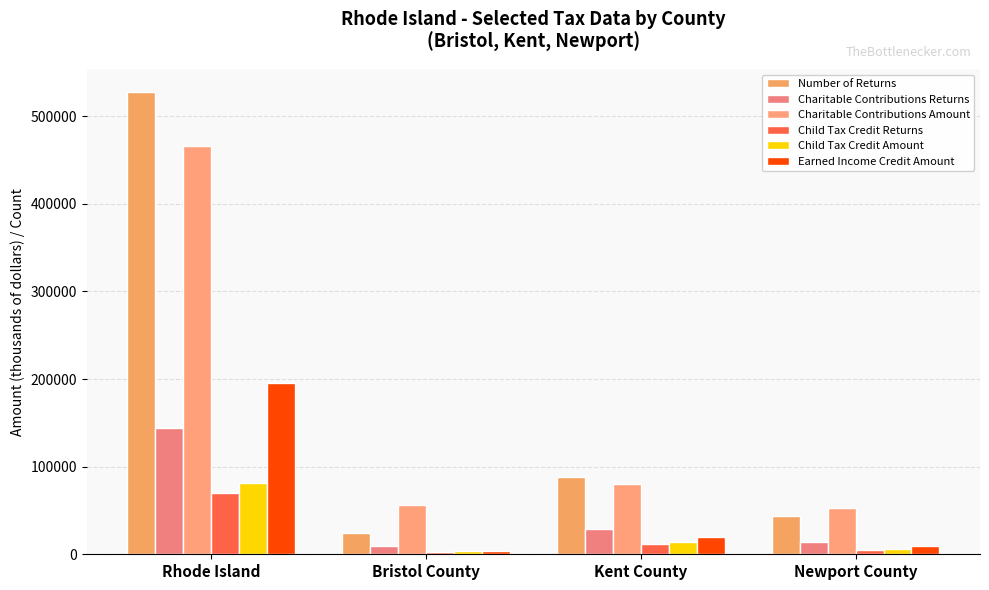

What is the sum of the Earned Income Credit Amount values at Rhode Island and Newport County?

205422